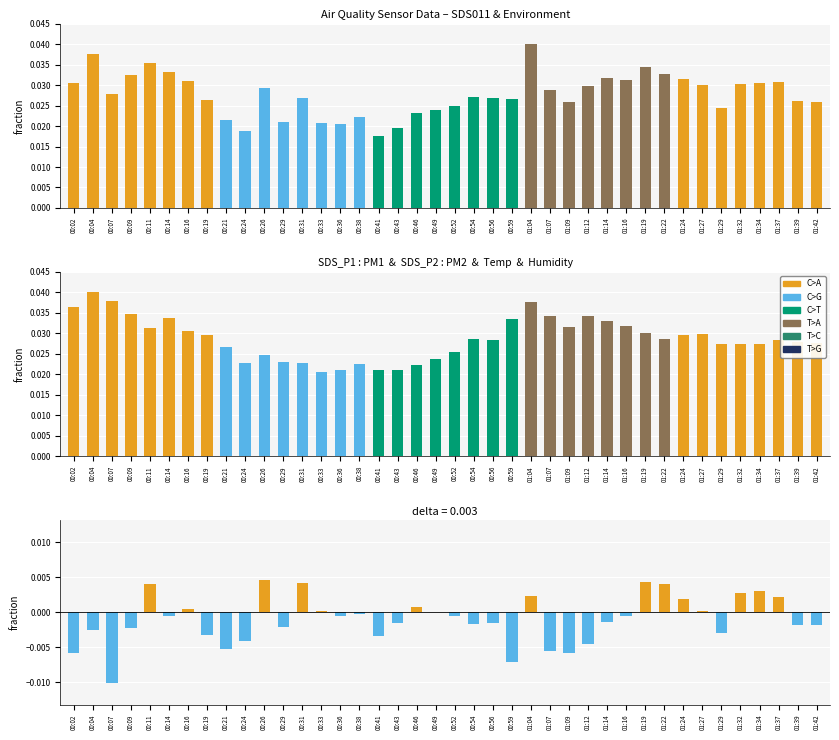

Does the chart contain stacked bars?

No